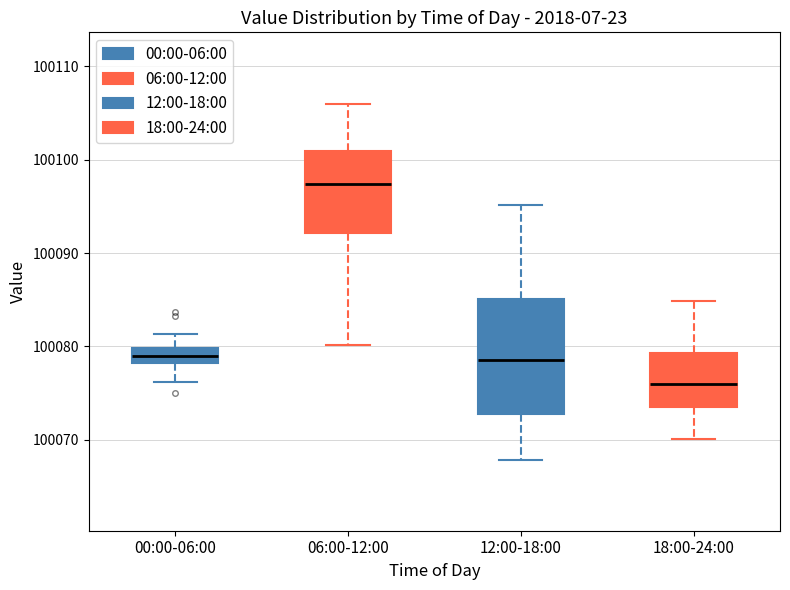

Reading left to right, transcribe this box plot: for each box, give where its median line is, the range the box spans, and where its two whiskers end, as read against the y-axis. The values are not printed on the chart, so give them approximately, as read against the axis.

00:00-06:00: median 100079, box 100078 to 100080, whiskers 100076 to 100081
06:00-12:00: median 100097, box 100092 to 100101, whiskers 100080 to 100106
12:00-18:00: median 100079, box 100073 to 100085, whiskers 100068 to 100095
18:00-24:00: median 100076, box 100074 to 100079, whiskers 100070 to 100085